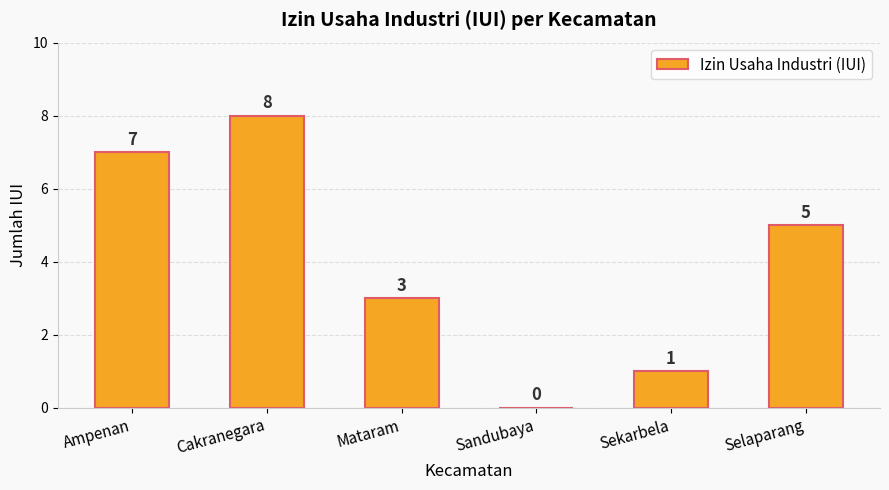

True or false: the data shows 5 at Mataram.

False